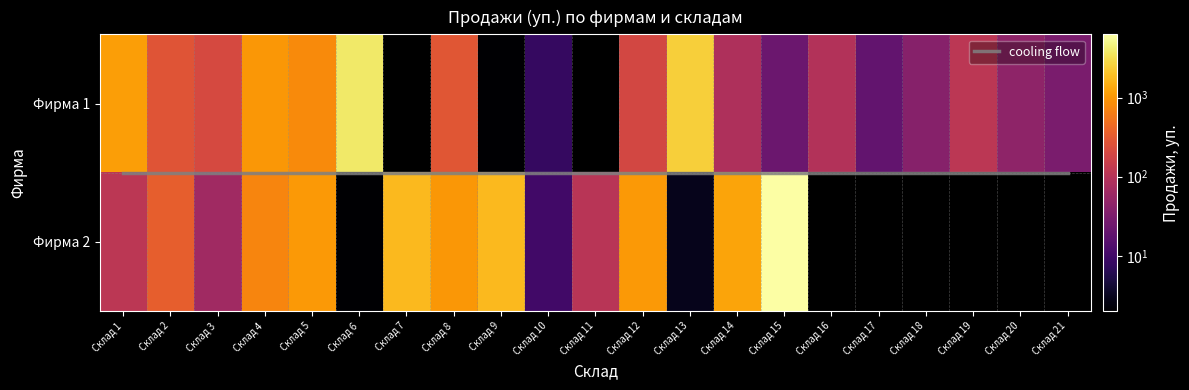

Rank the series at Склад 2 from lowest to highest value.

Фирма 1, Фирма 2